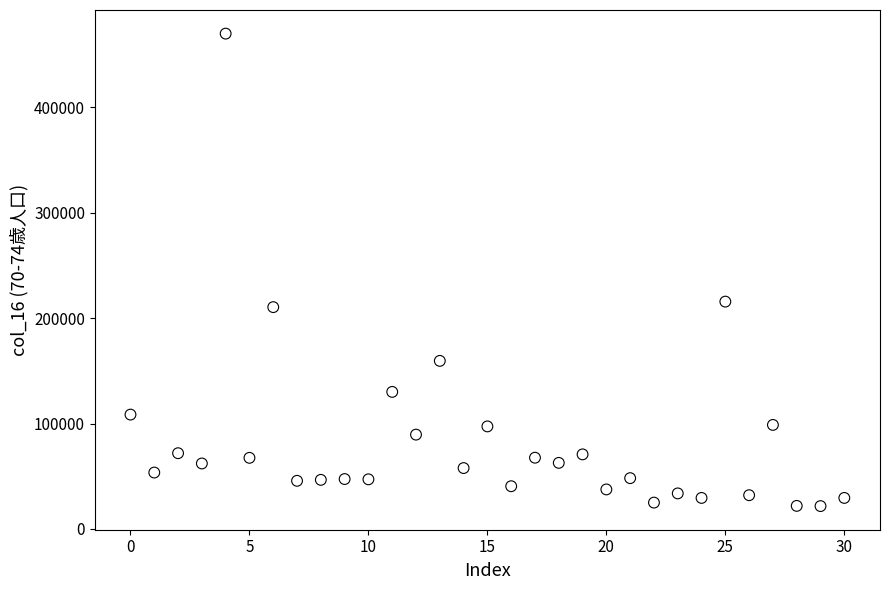

What Y value in the scatter plot is closest to 245818?

215697